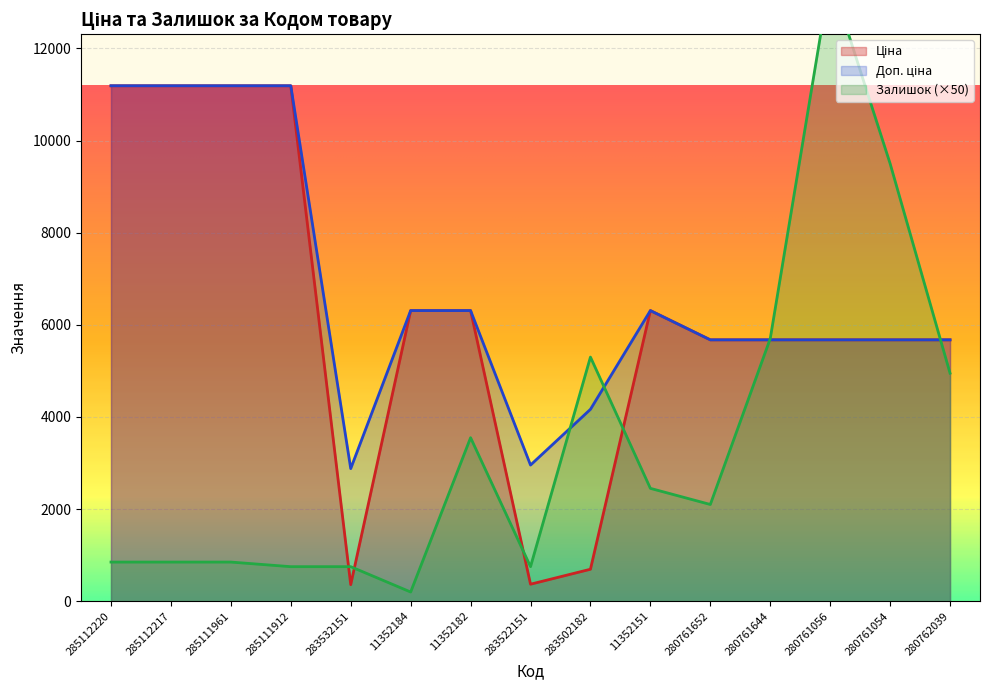

In Залишок, how many points are higher than both neighbors (excluding endpoints)?

3